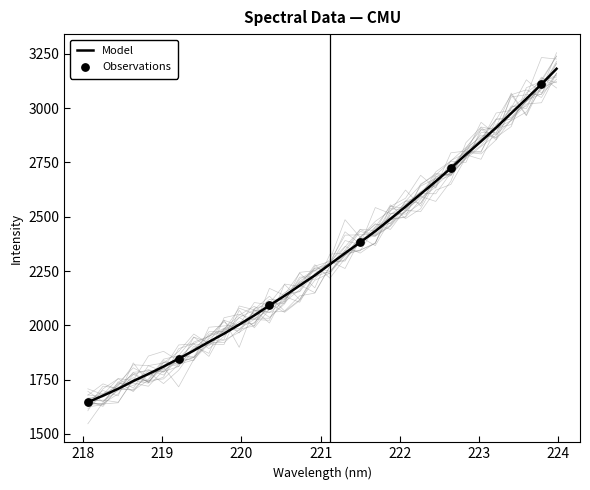

Between 222.263 and 219.2067, which is larger?

222.263